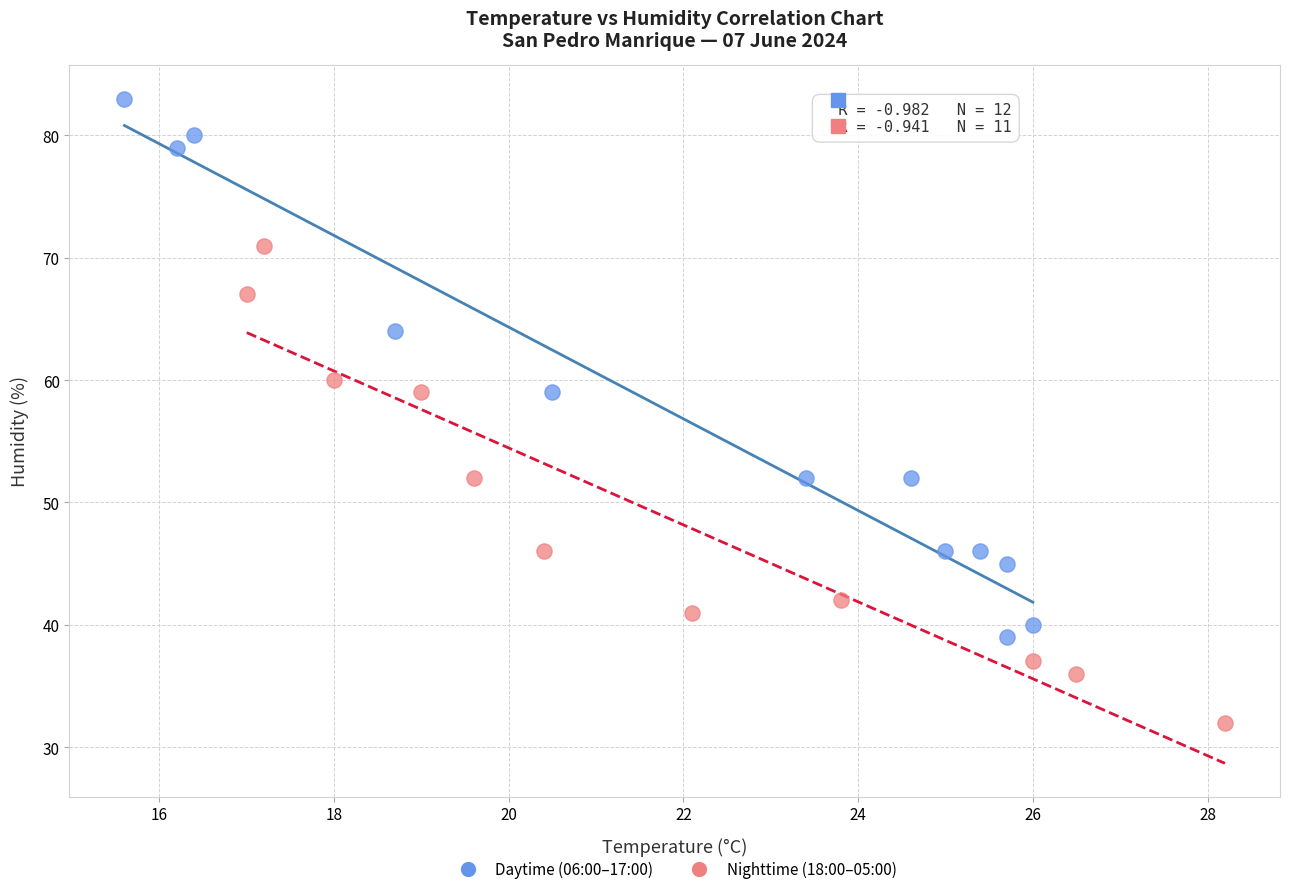

Which series reaches the minimum Y coordinate?

Nighttime (18:00–05:00)